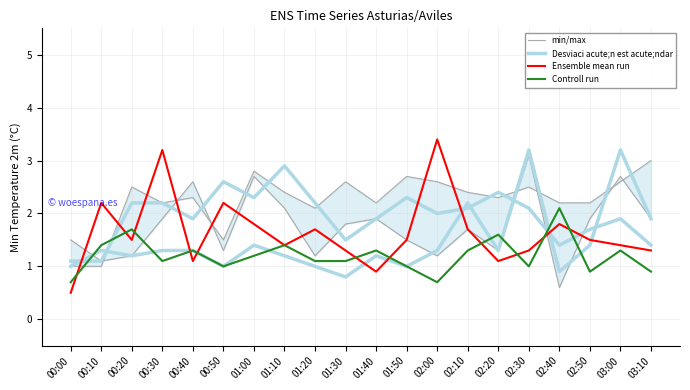

What position from the left is 02:00?

13